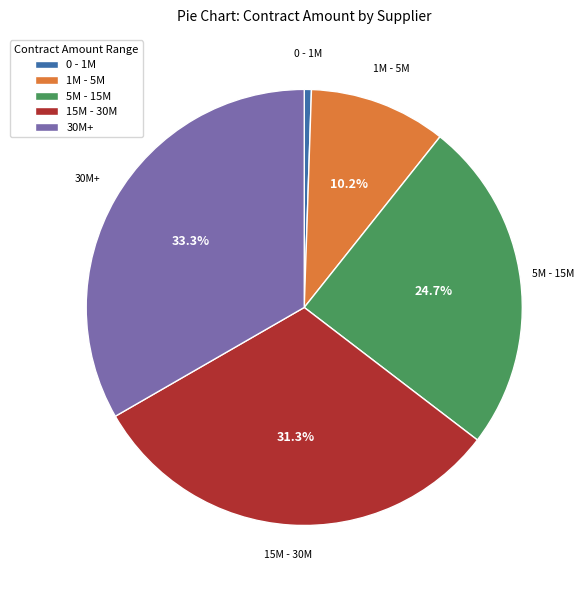

Is there a majority slice in this chart?

No